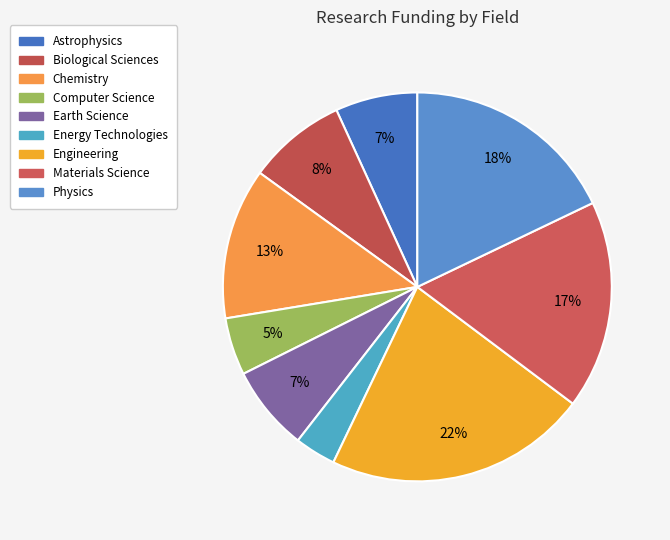

Which category has the biggest portion of the pie?

Engineering